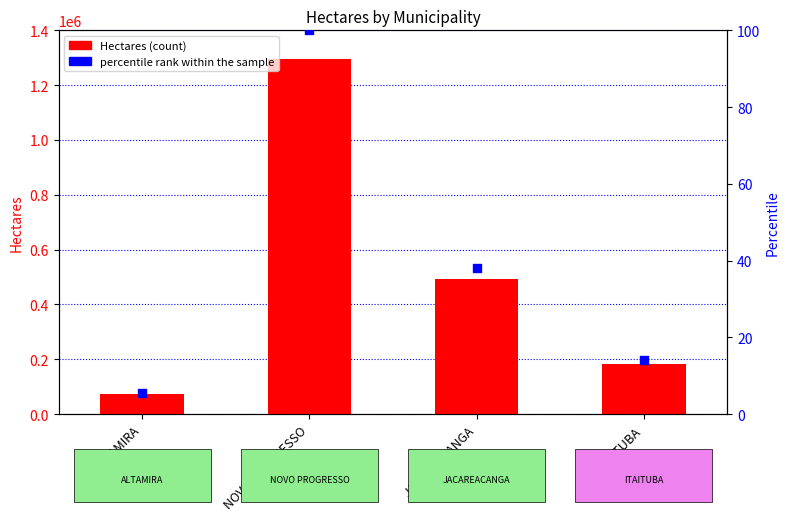

At how many categories does at least one series exceed 222643?

2